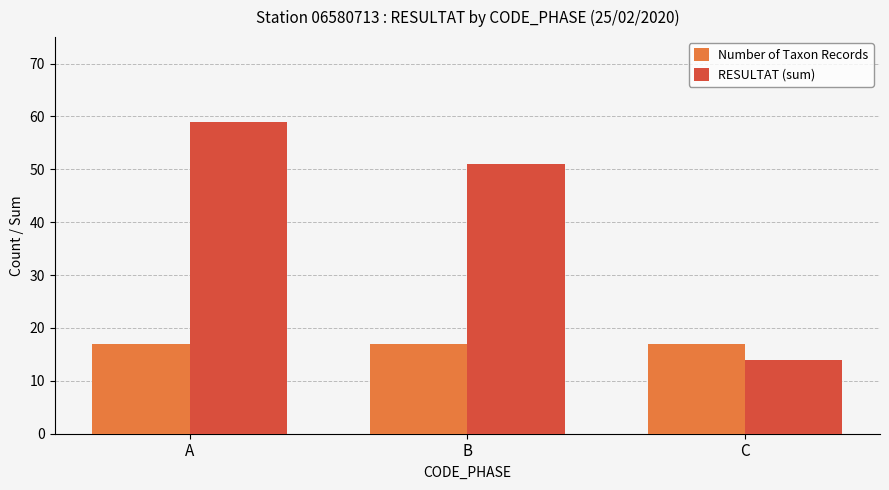

Which series has the largest range (max minus min)?

RESULTAT (sum)